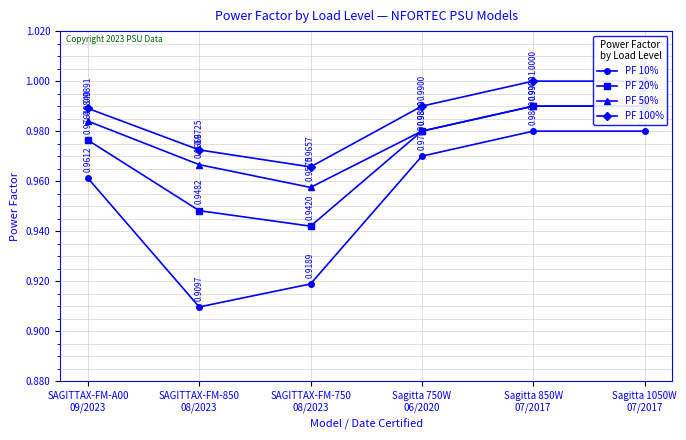

How many categories are shown in the chart?

6